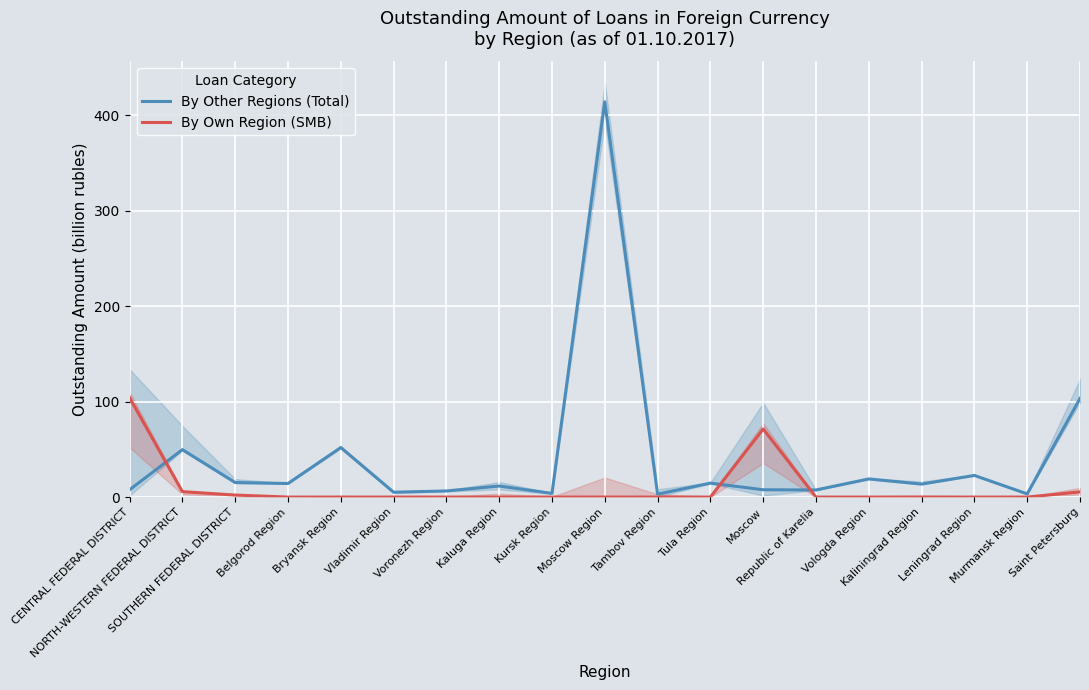

What is the difference between the highest and lowest values at Moscow?

63.6